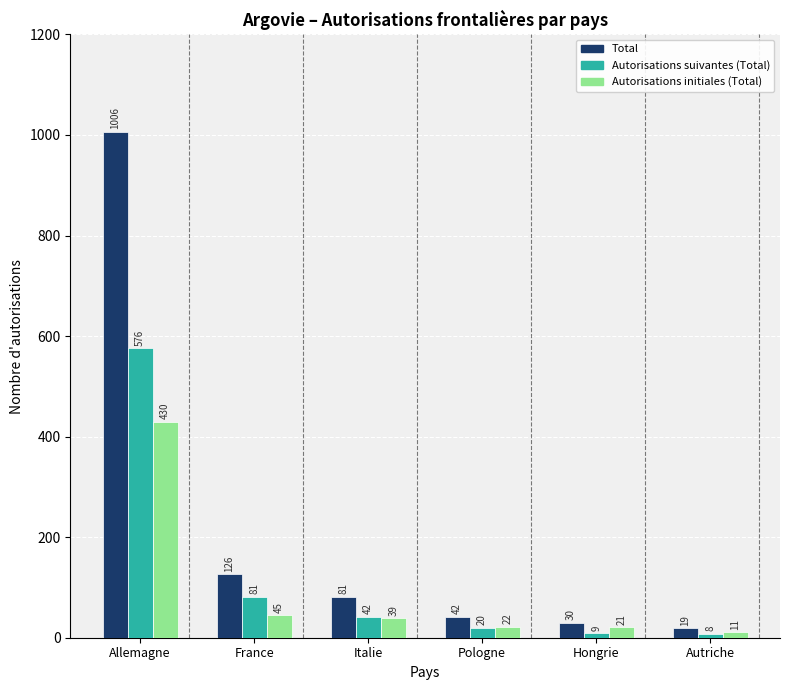

At how many categories does at least one series exceed 920?

1